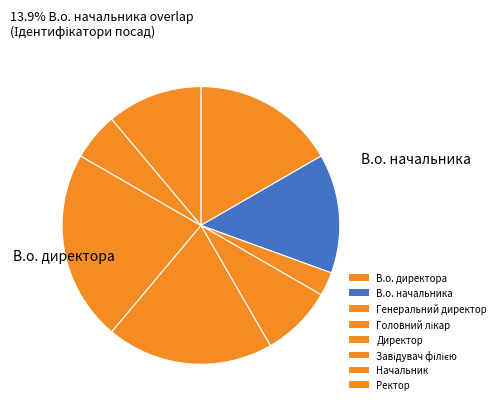

Approximately how many times larger is the value at Начальник compared to В.о. начальника?

0.4